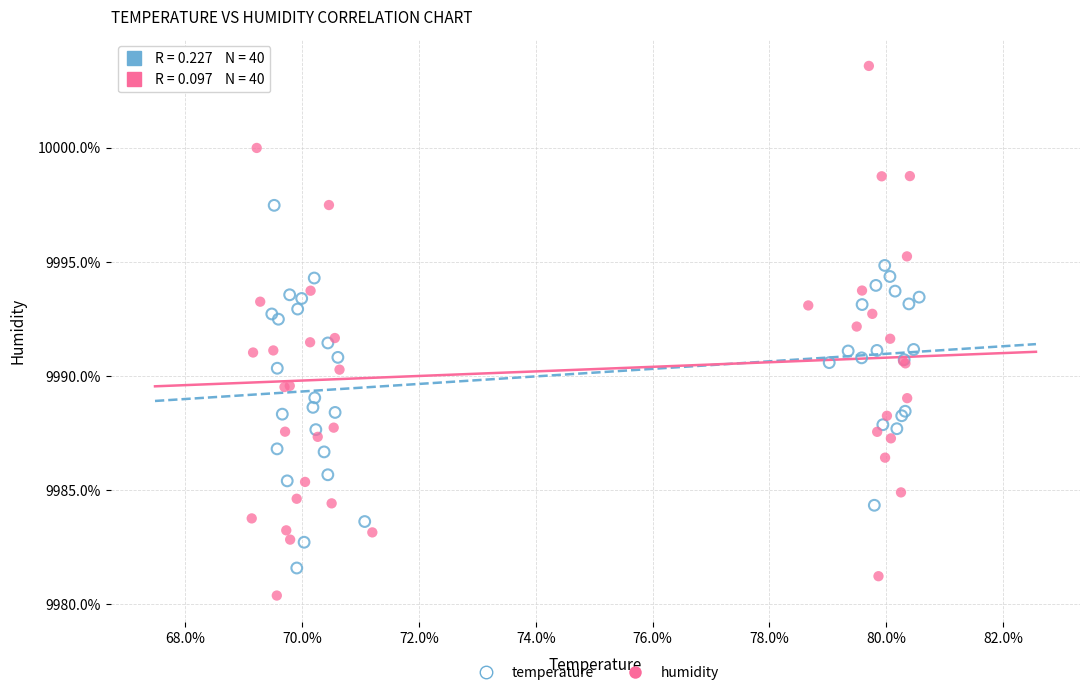

Which series reaches the minimum Y coordinate?

humidity